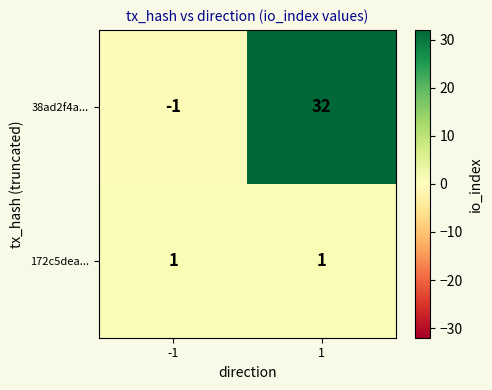

Reading right to left, what are all the values shown in this chart?

38ad2f4a...: 32	-1
172c5dea...: 1	1